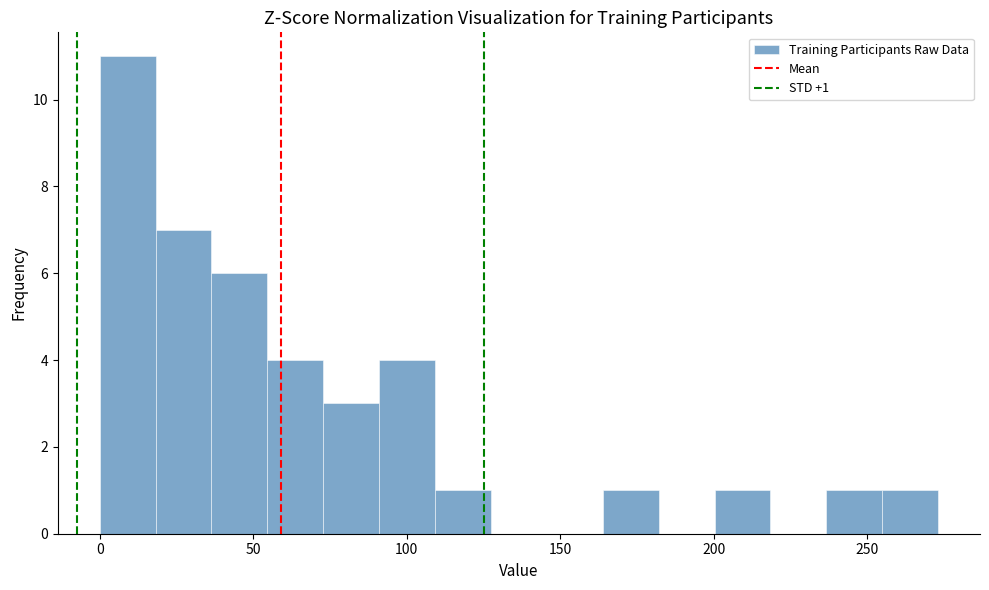

Read against the x-axis, roughly where is the centre of the tallest bar?

10